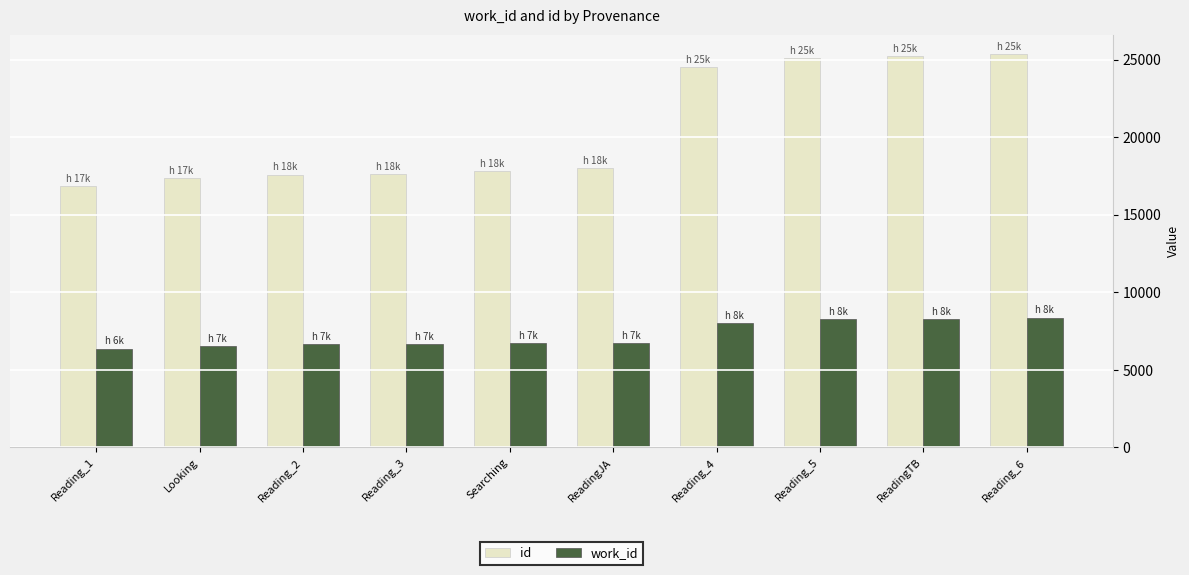

What is the difference between the second highest and minimum values in the work_id series?

1925